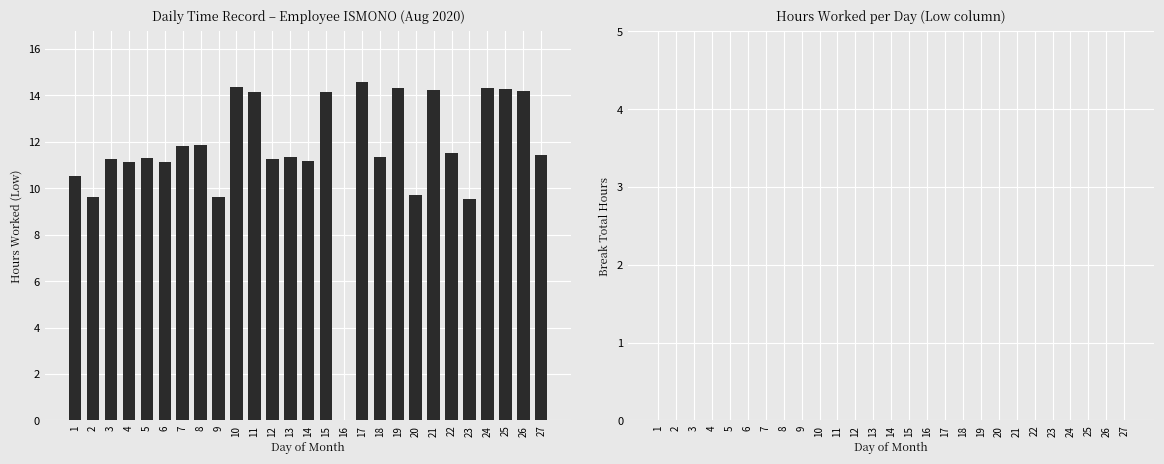

What is the maximum value shown in the chart?

14.6